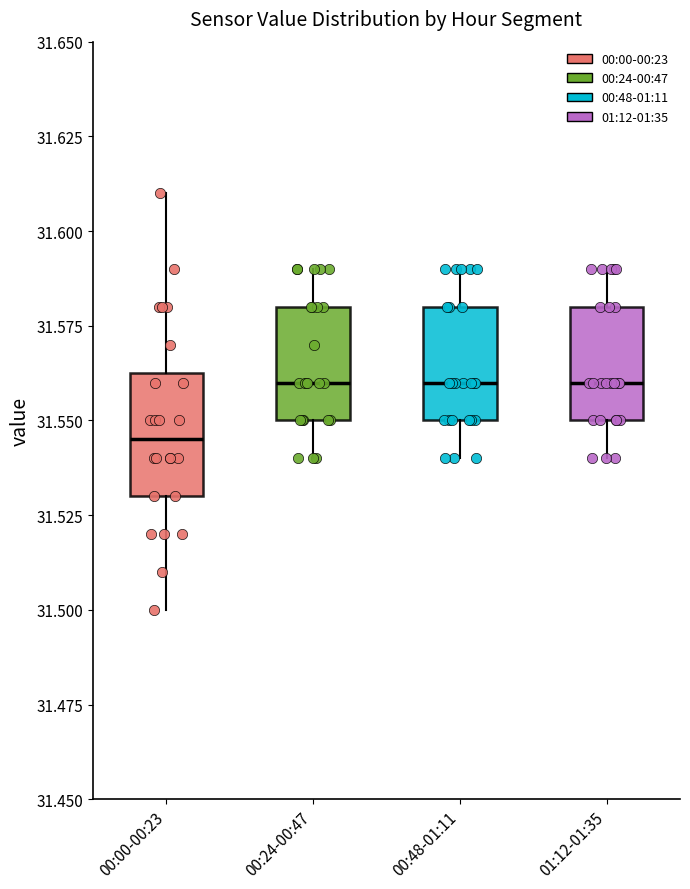

Reading left to right, transcribe this box plot: for each box, give where its median line is, the range the box spans, and where its two whiskers end, as read against the y-axis. The values are not printed on the chart, so give them approximately, as read against the axis.

00:00-00:23: median 31.545, box 31.530 to 31.565, whiskers 31.500 to 31.610
00:24-00:47: median 31.560, box 31.550 to 31.580, whiskers 31.540 to 31.590
00:48-01:11: median 31.560, box 31.550 to 31.580, whiskers 31.540 to 31.590
01:12-01:35: median 31.560, box 31.550 to 31.580, whiskers 31.540 to 31.590